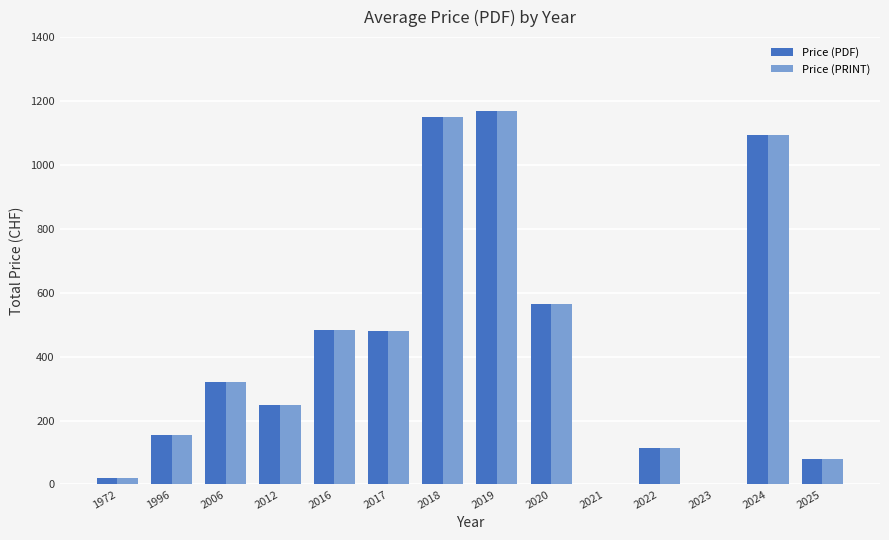

What is the total value across all series at 2017?

960